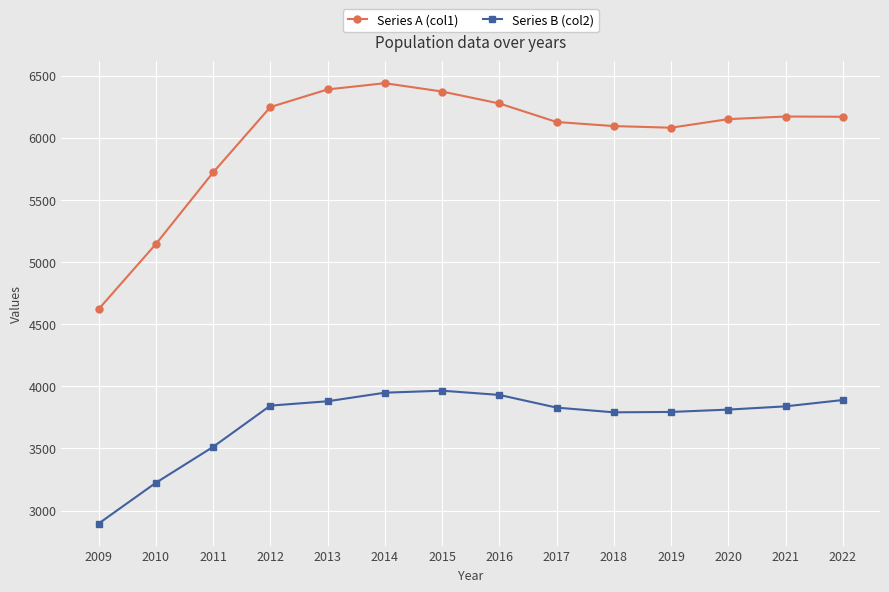

Where does the Series B (col2) series first go above 3839?

2012